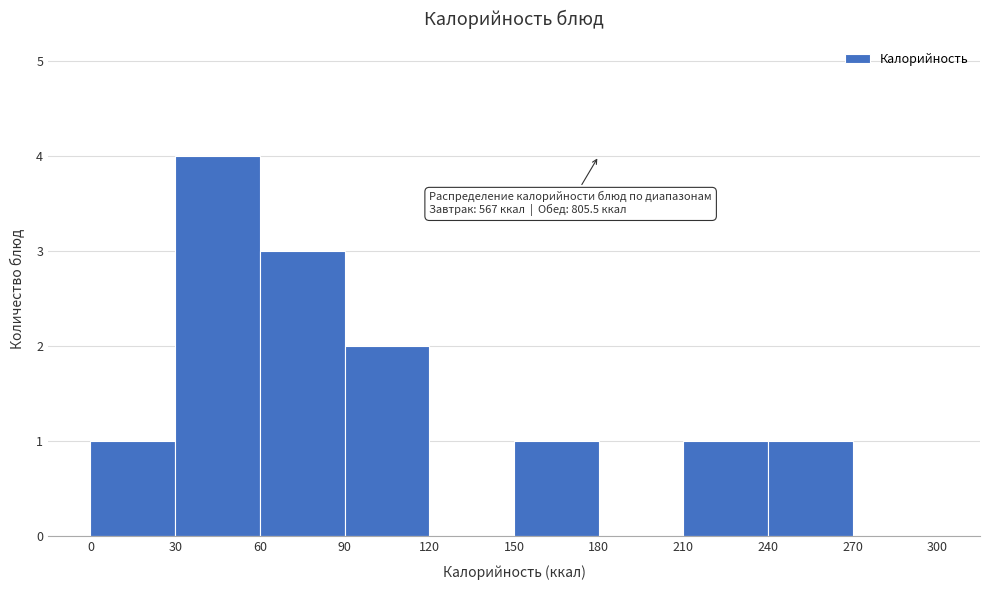

Which range on the x-axis has the tallest bar?

30 to 60